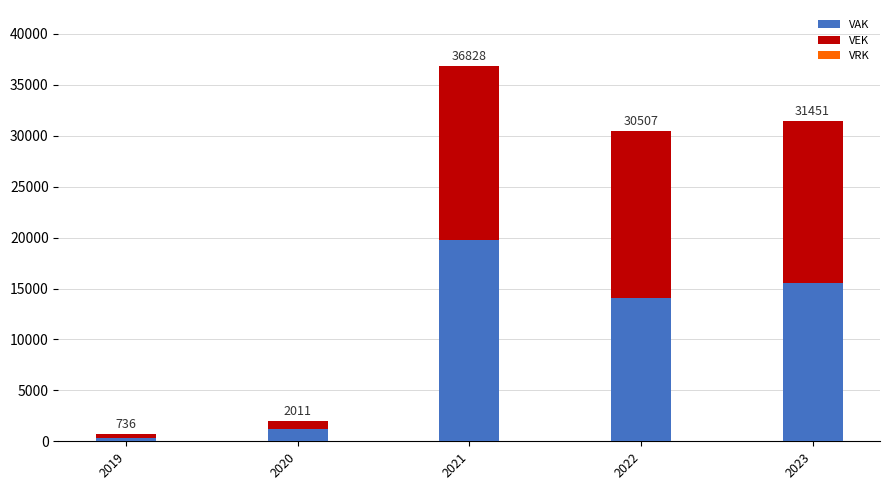

List the series in order of their peak value, lowest first.

VRK, VEK, VAK